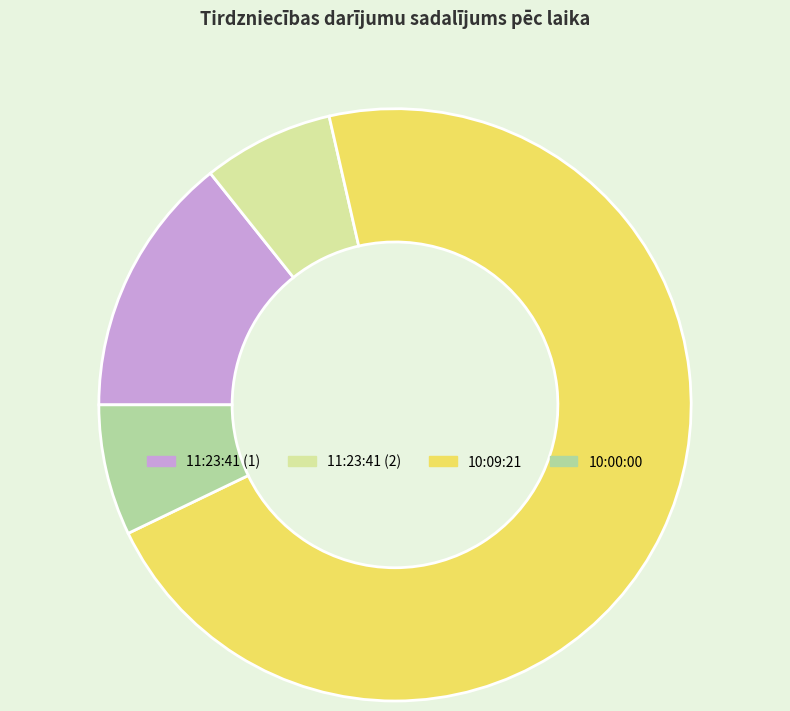

True or false: 11:23:41 (2) accounts for 7% of the total.

True